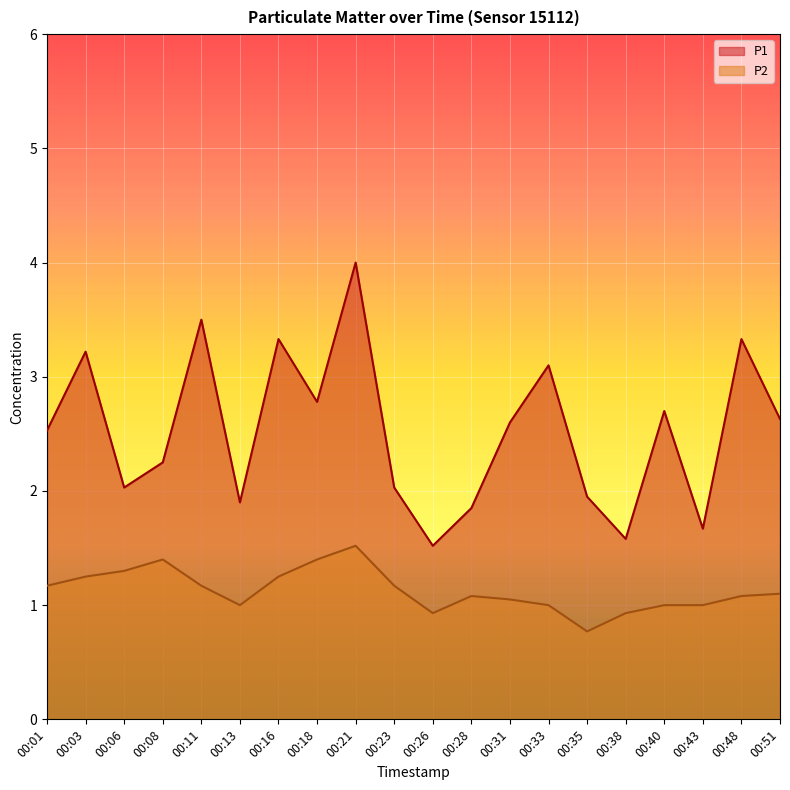

What is the difference between the highest and lowest values at 00:48?

2.2